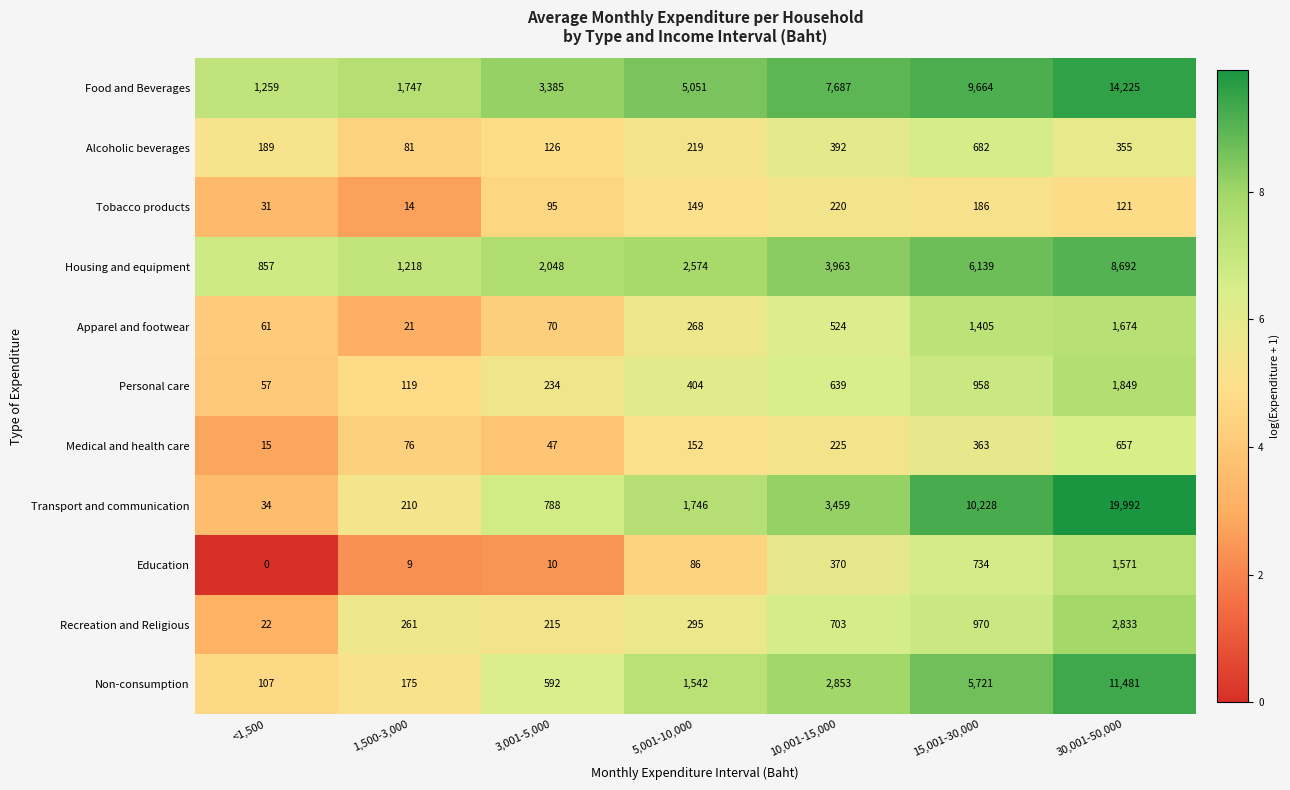

Rank the series at <1,500 from lowest to highest value.

Education, Medical and health care, Recreation and Religious, Tobacco products, Transport and communication, Personal care, Apparel and footwear, Non-consumption, Alcoholic beverages, Housing and equipment, Food and Beverages